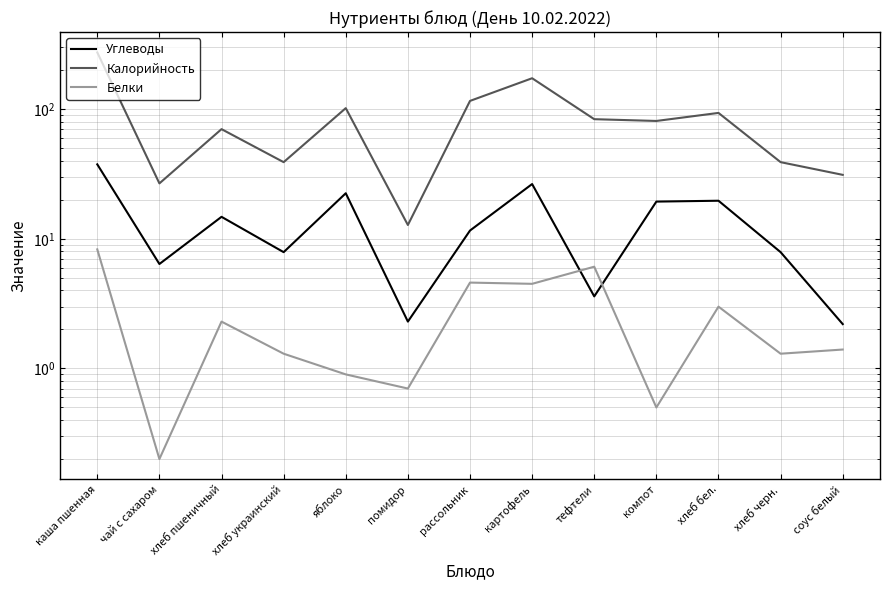

What are all the series names shown in the legend?

Углеводы, Калорийность, Белки